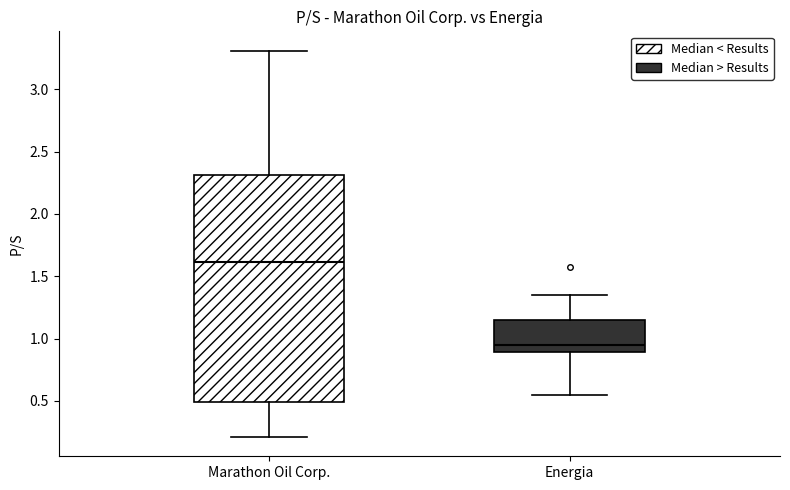

Comparing the boxes themselves (not the whiskers), which one is the tallest?

Marathon Oil Corp.